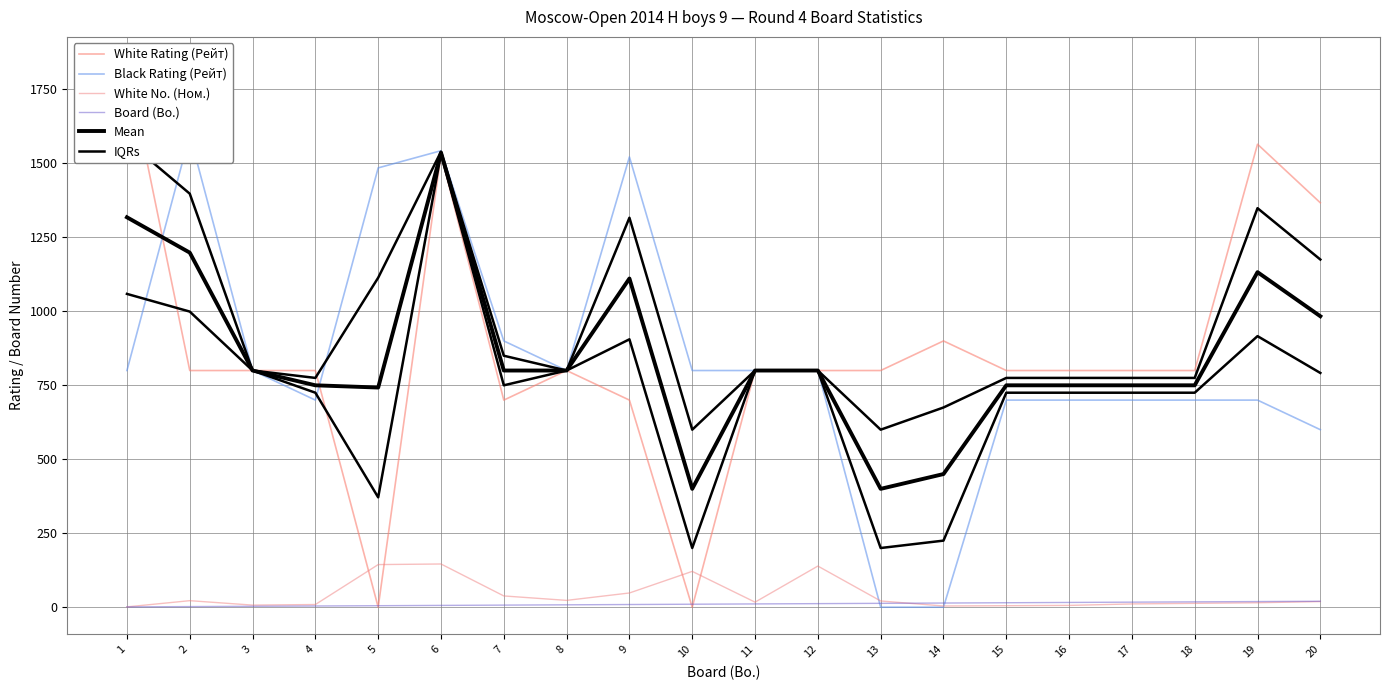

What is the difference between the maximum and minimum values in the Mean series?

1136.5